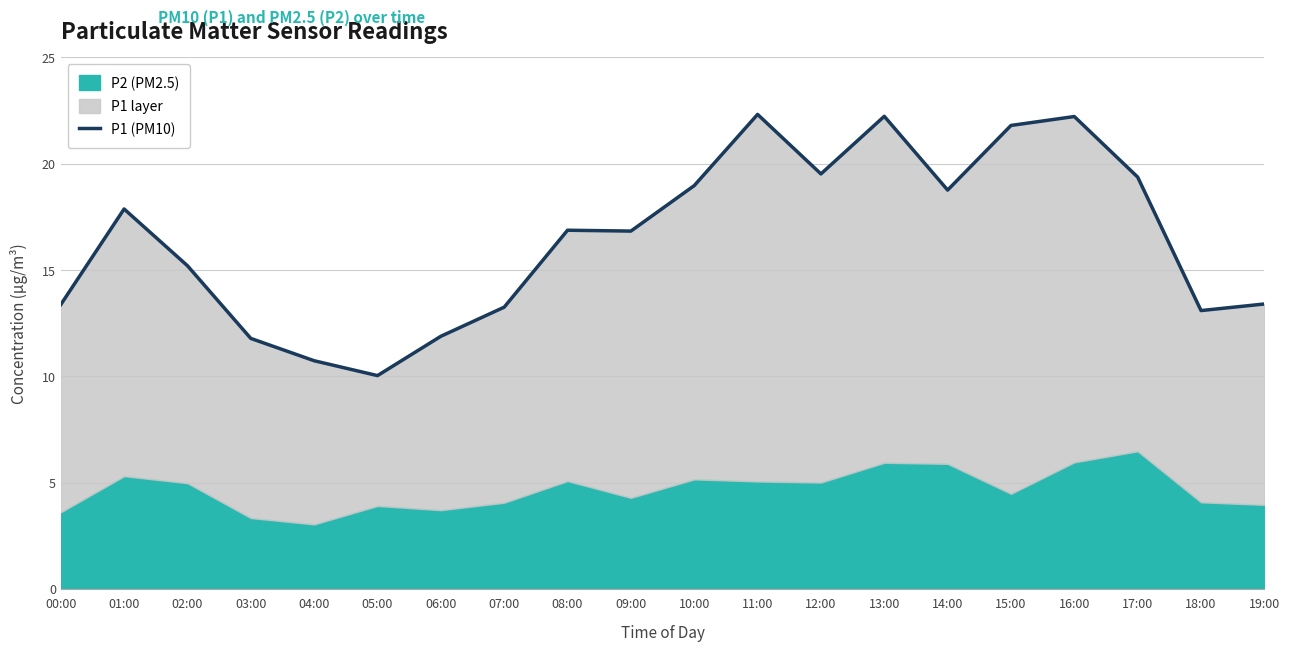

Between 18:00 and 03:00, which is larger?

18:00